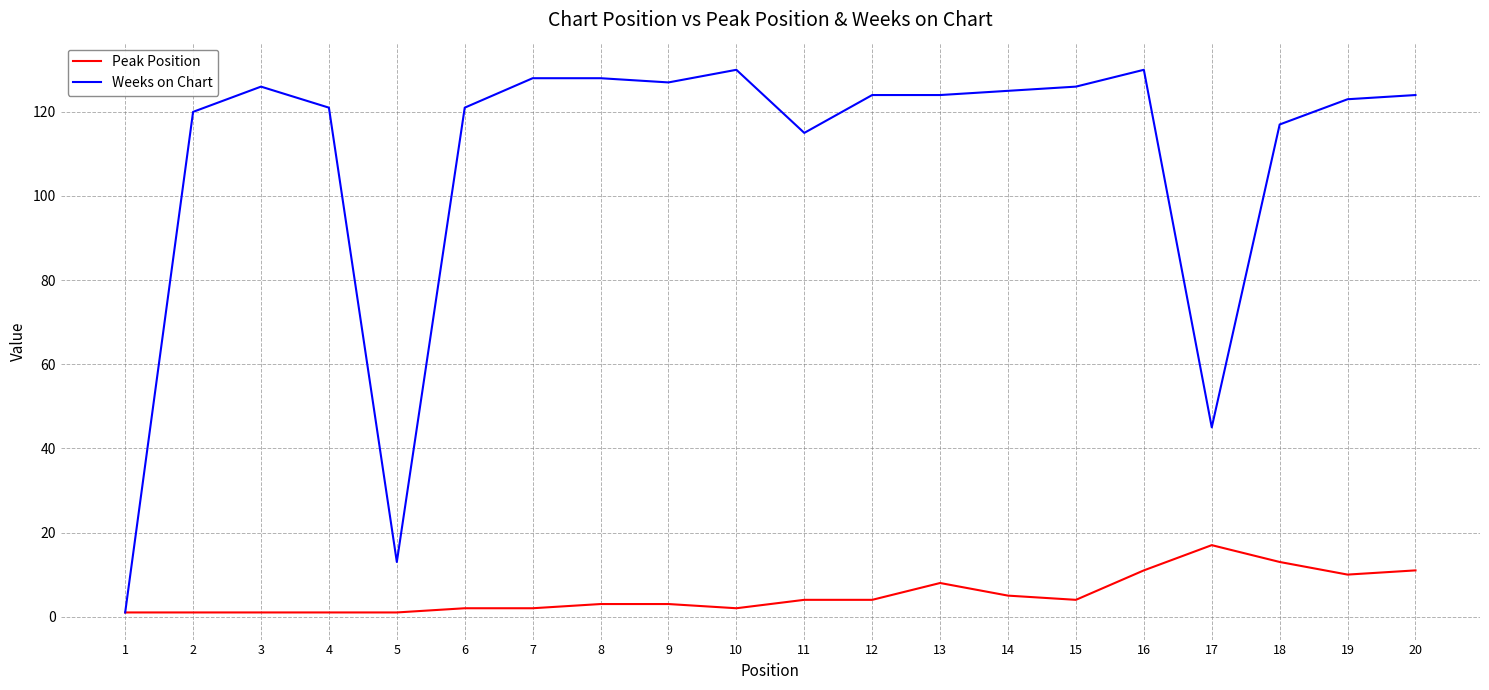

The Peak Position series shows 13 at 13. True or false?

False